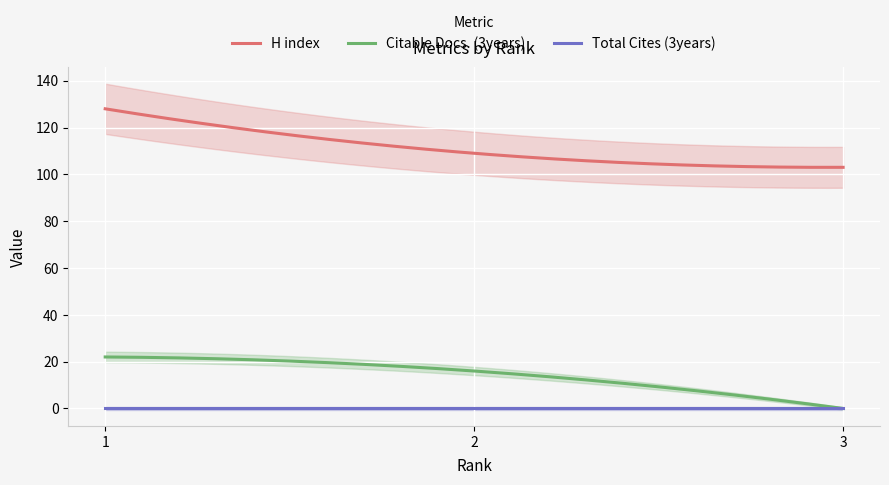

True or false: H index and Citable Docs. (3years) intersect in this chart.

False